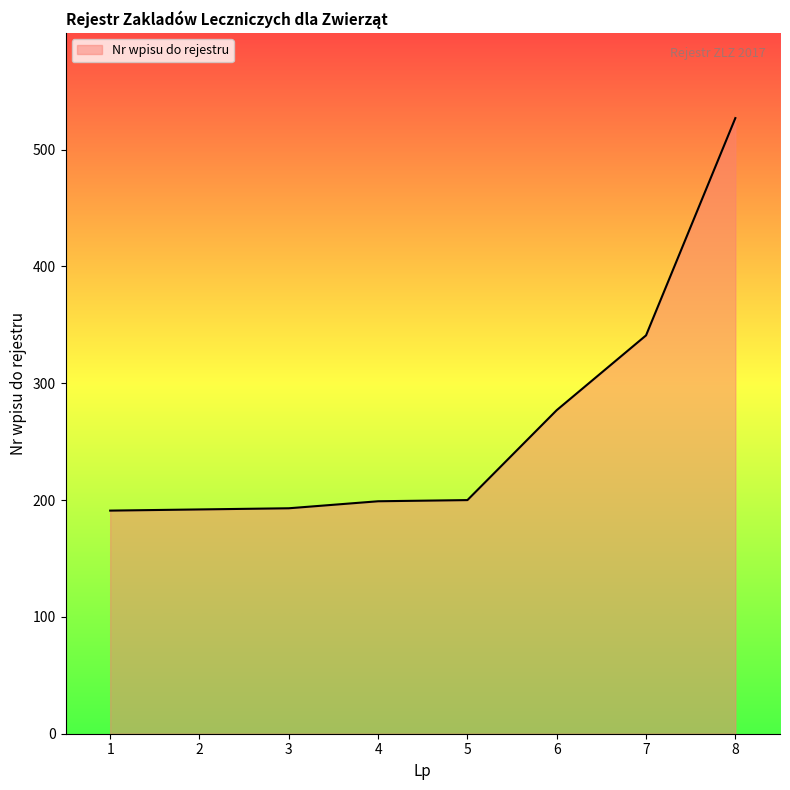

Between 1 and 7, which is larger?

7